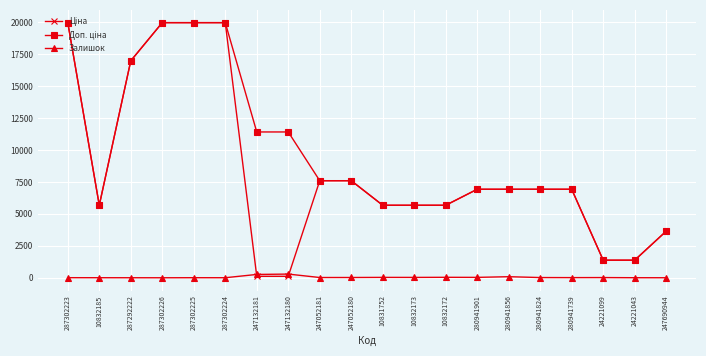

What is the maximum value shown in the chart?

19964.2